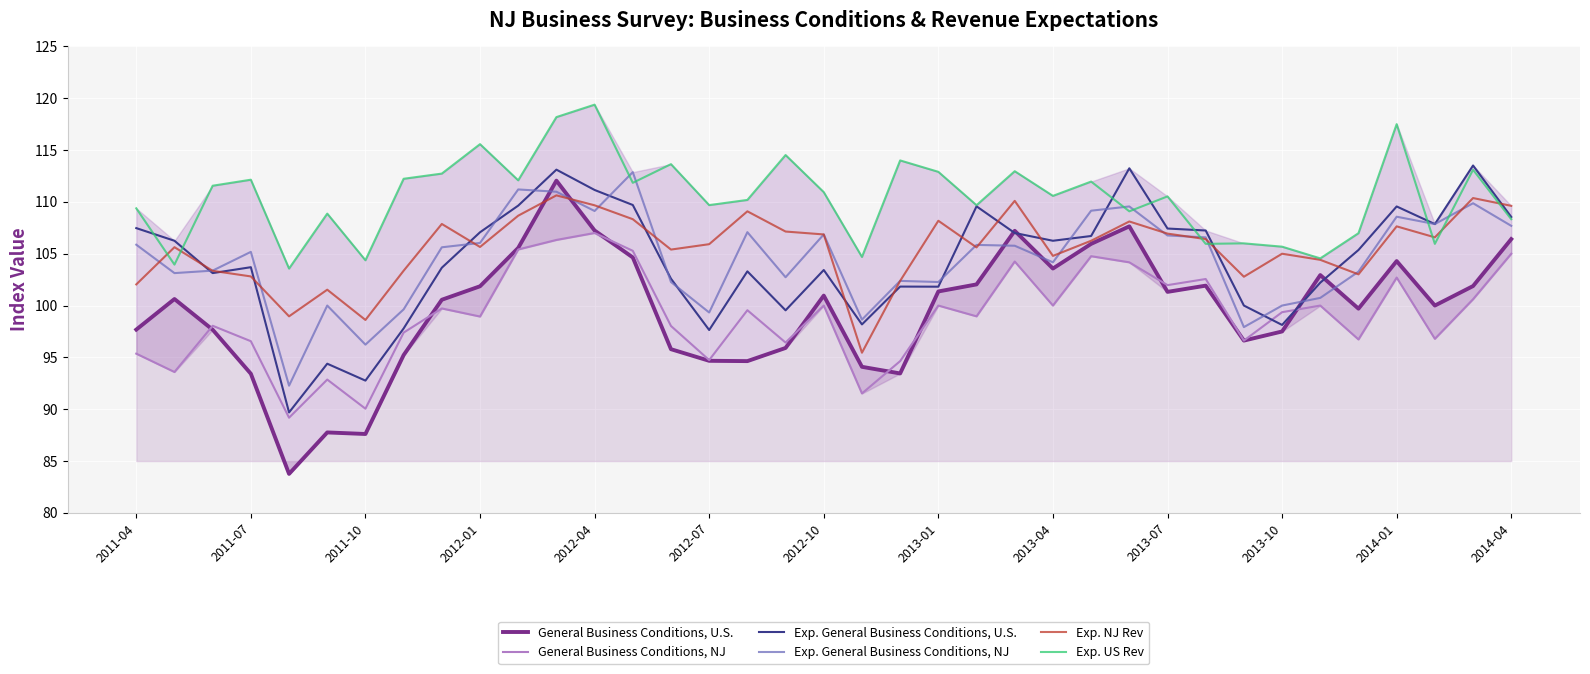

What is the maximum value shown in the chart?

119.4